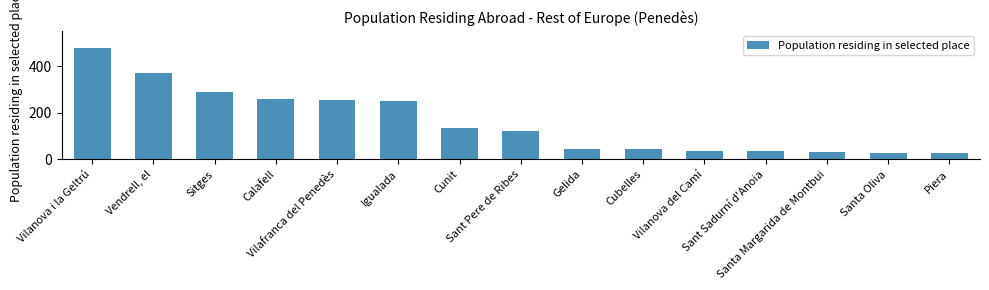

Are the bars horizontal?

No